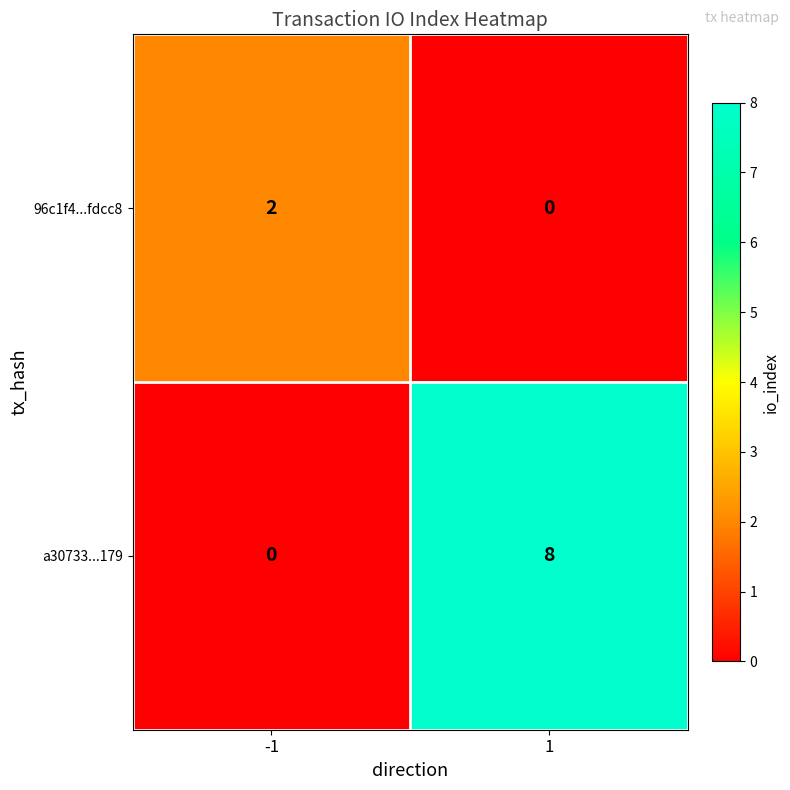

List the labels in order of 96c1f4...fdcc8 value, smallest first.

1, -1